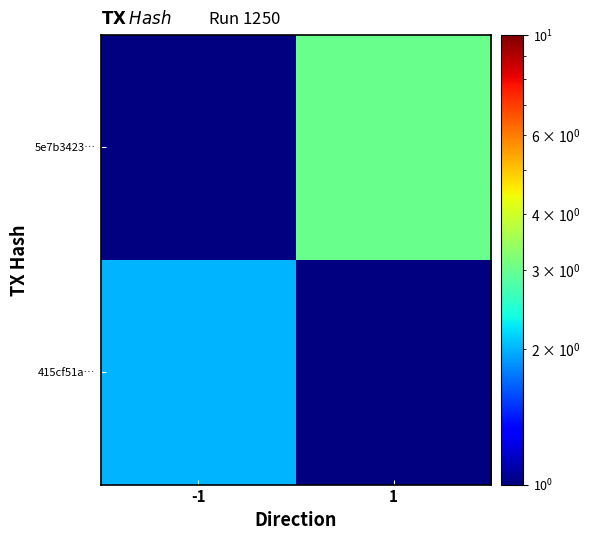

What is the approximate value of 5e7b3423… at 1?

3.0